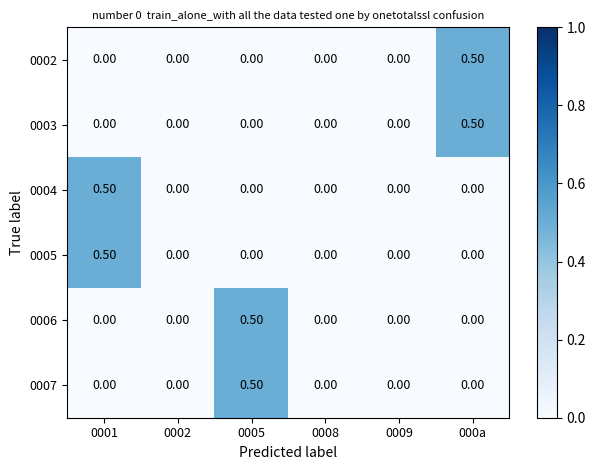

What is the difference between the maximum and minimum values in the 0007 series?

0.5